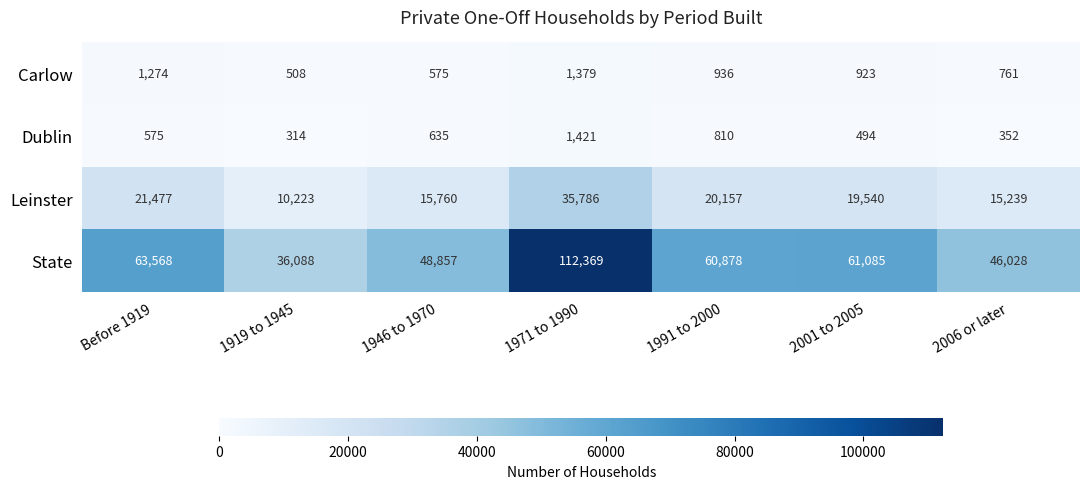

What is the sum of the Leinster values at 2006 or later and 1971 to 1990?

51025